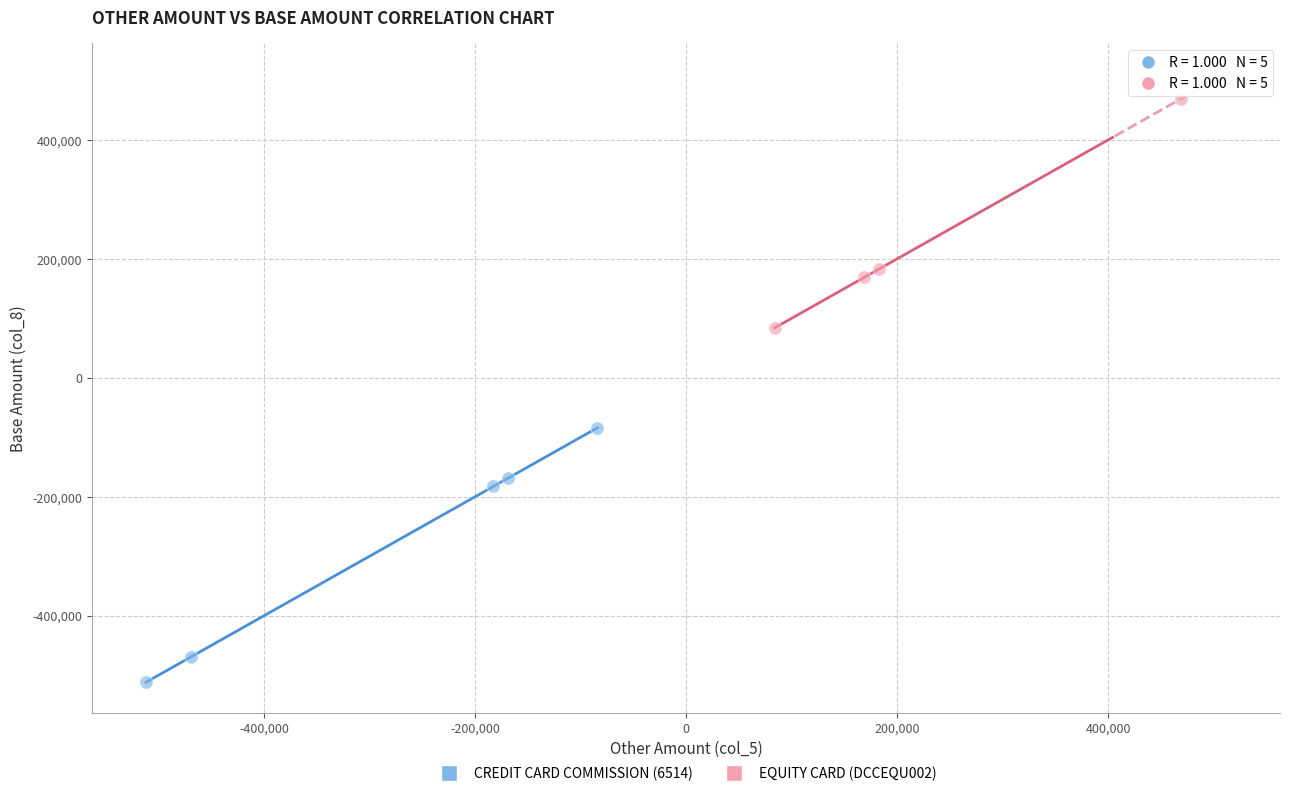

Which series contains the highest Y value?

EQUITY CARD (DCCEQU002)